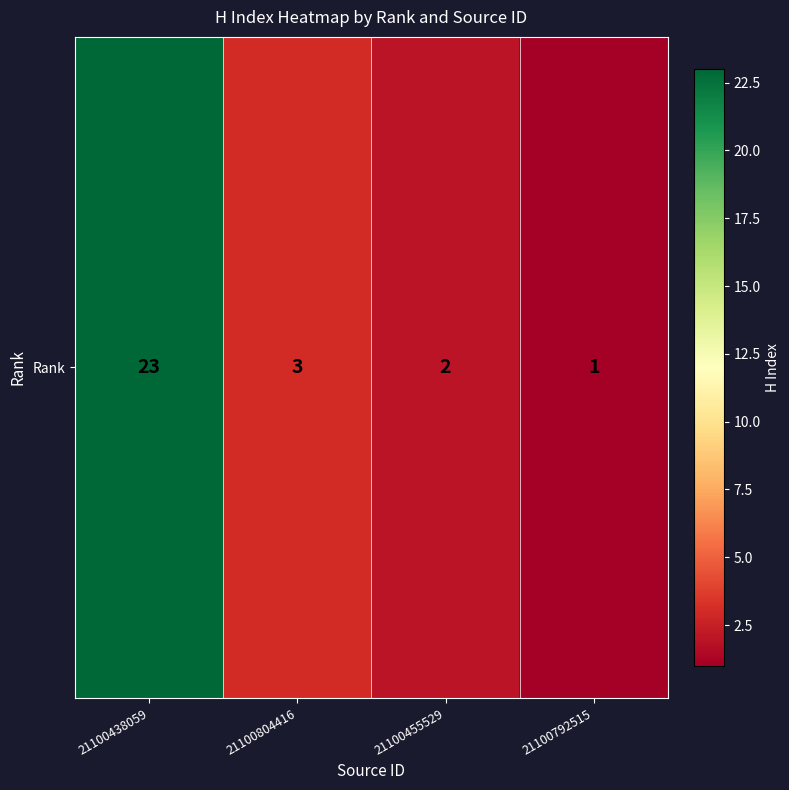

Rank the categories by value from lowest to highest.

21100792515, 21100455529, 21100804416, 21100438059